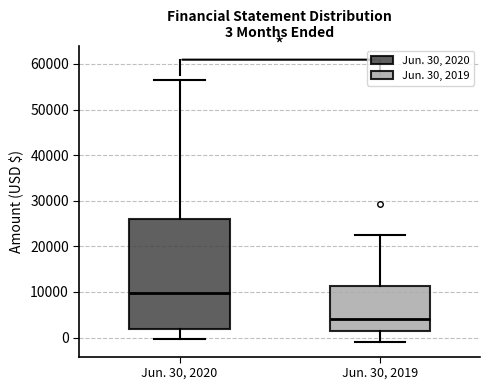

Which box has the highest median line?

Jun. 30, 2020